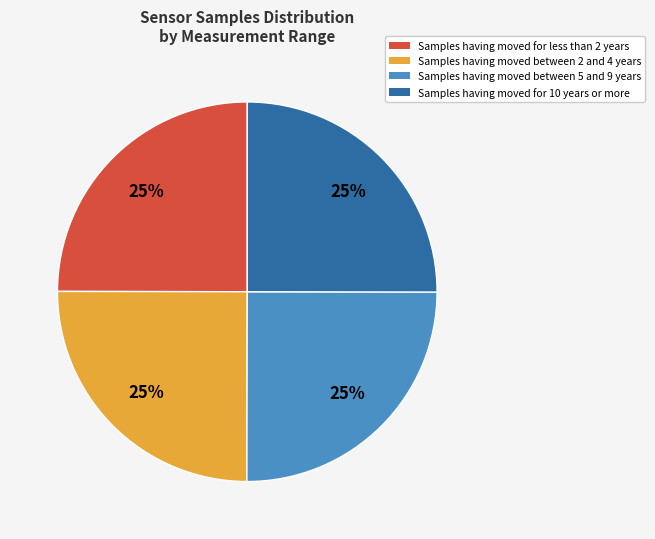

To the nearest percent, what portion does Samples having moved between 2 and 4 years represent?

25%